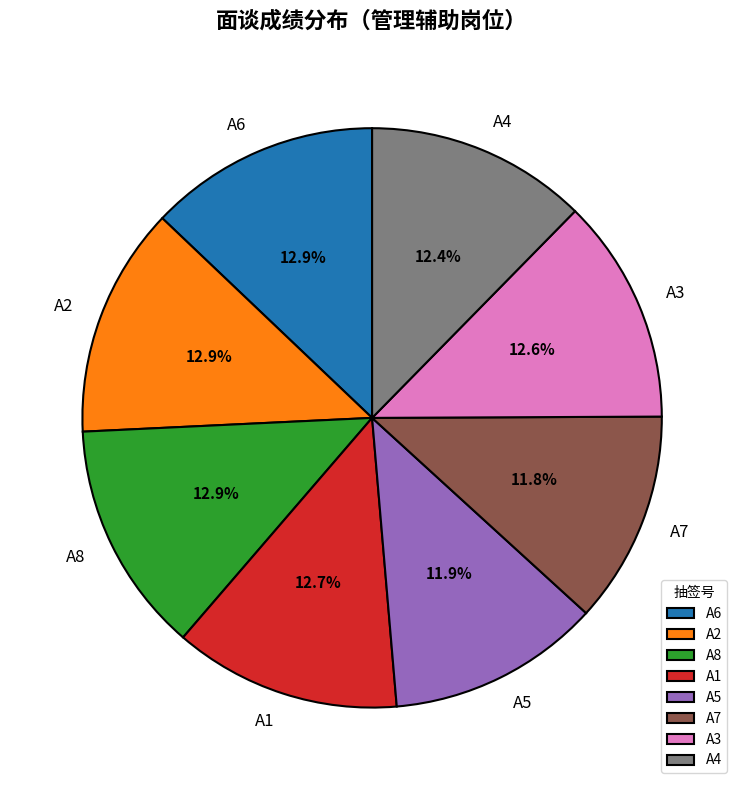

Count the number of slices in the pie.

8